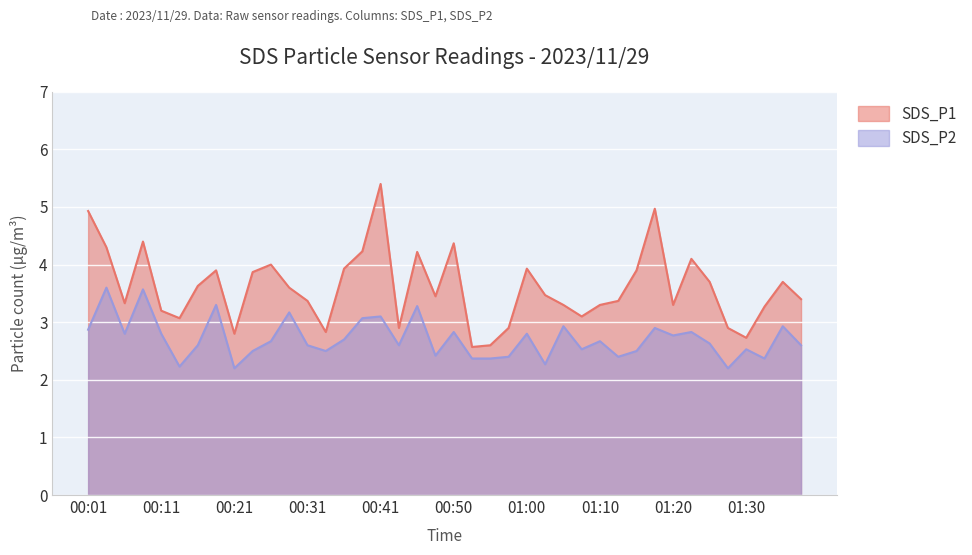

Is the value of SDS_P1 at 00:14 greater than the value of SDS_P2 at 01:32?

Yes